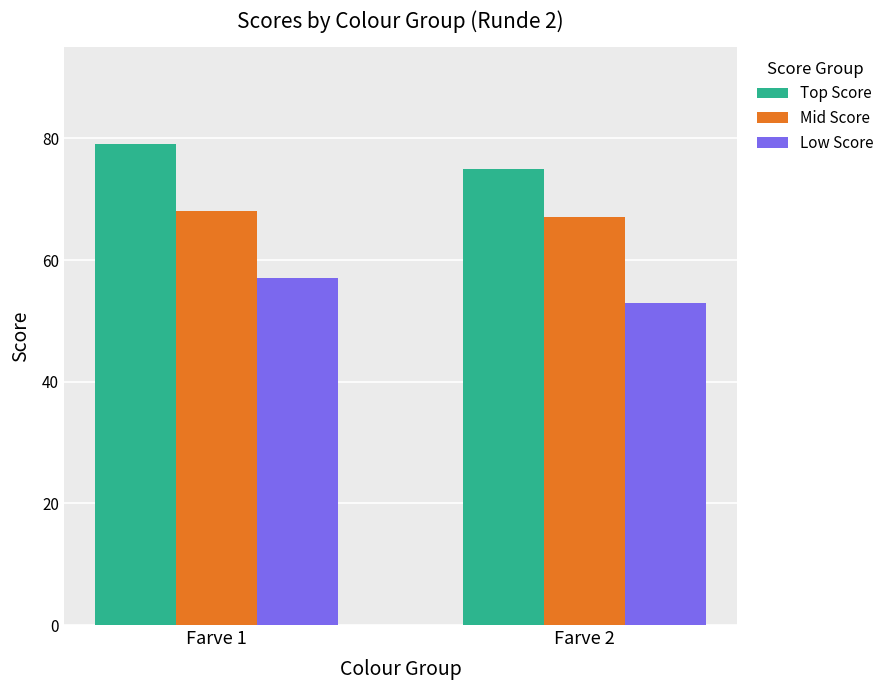

Reading left to right, list all the values displayed in this chart.

Top Score: 79	75
Mid Score: 68	67
Low Score: 57	53